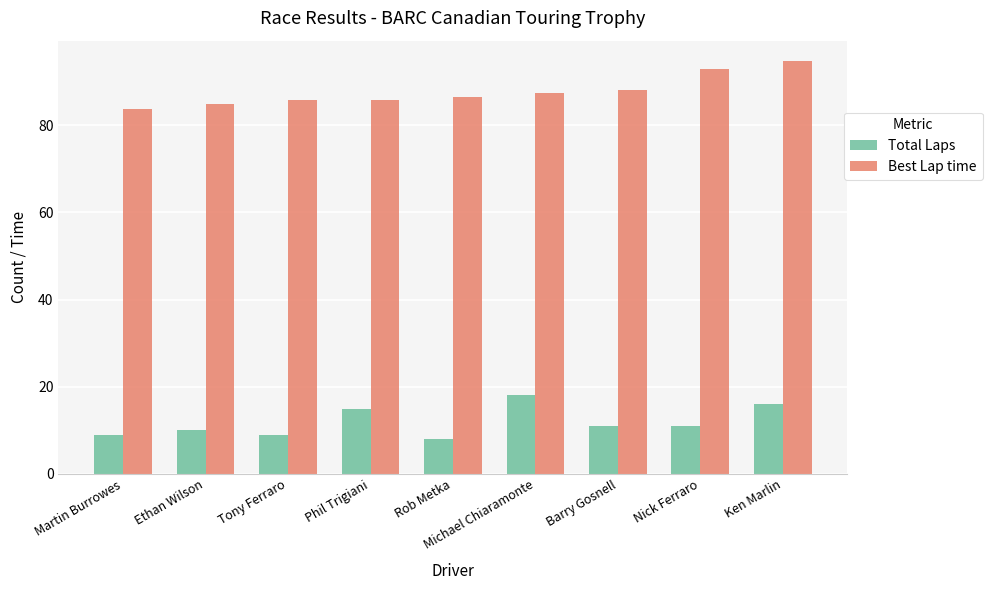

What is the greatest value displayed?

94.7